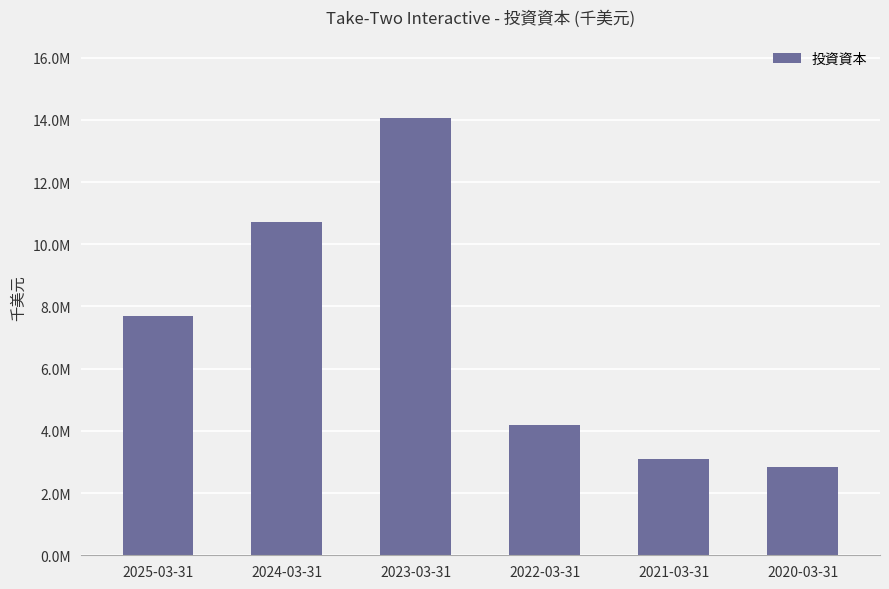

Between 2024-03-31 and 2022-03-31, which is larger?

2024-03-31